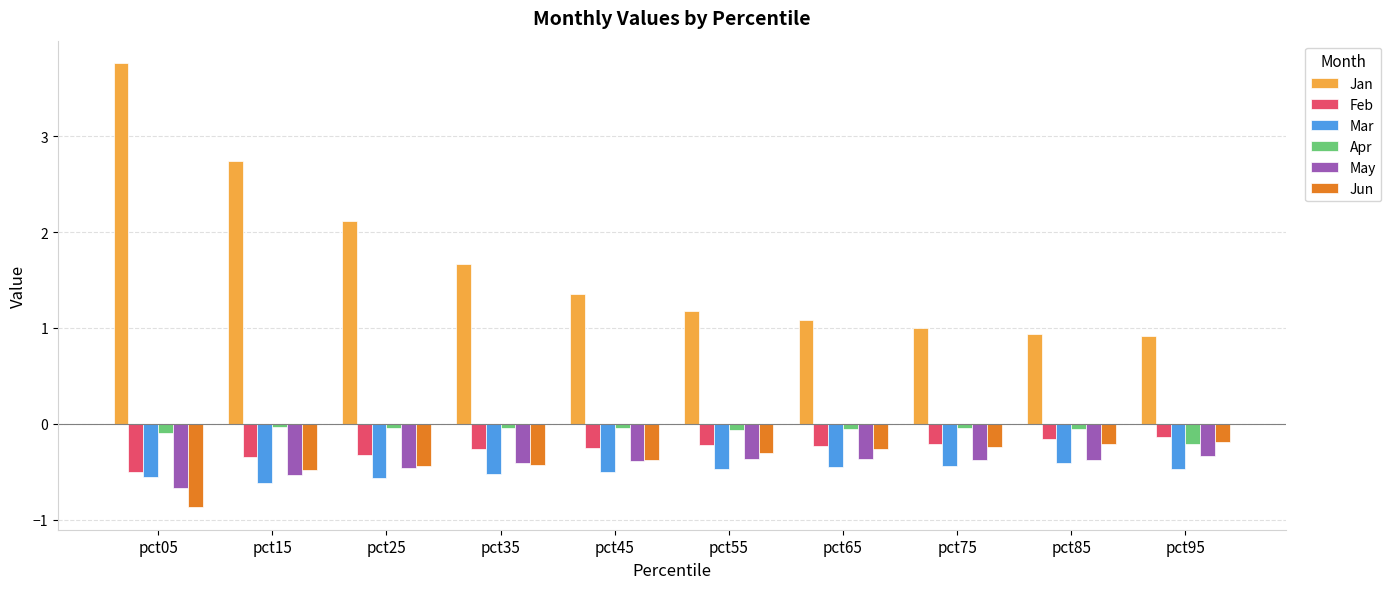

What is the difference between the second highest and minimum values in the Jun series?

0.7